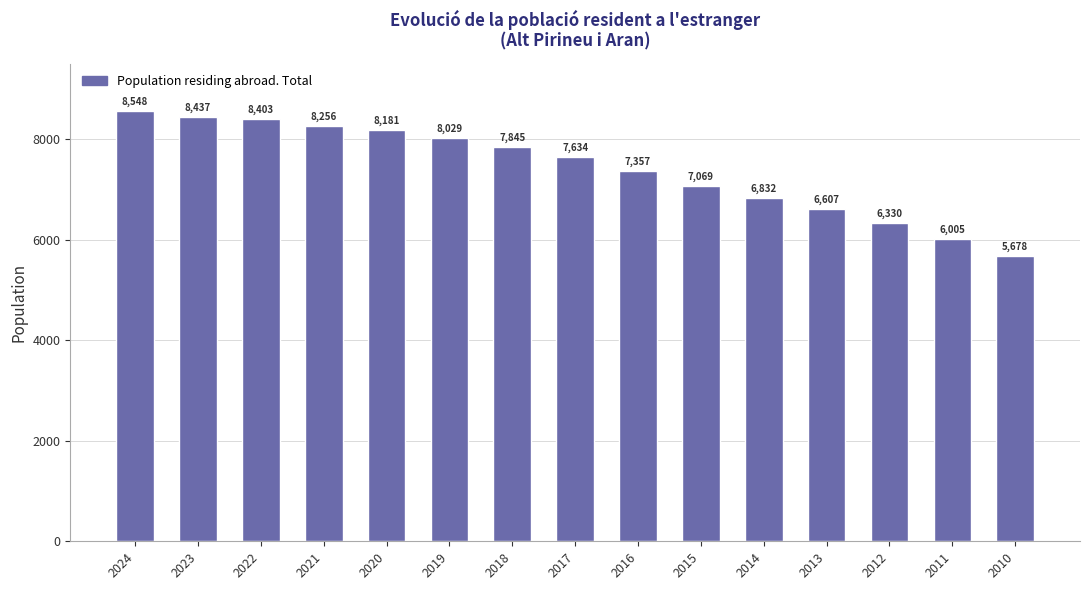

What is the sum of the values at 2011 and 2015?

13074